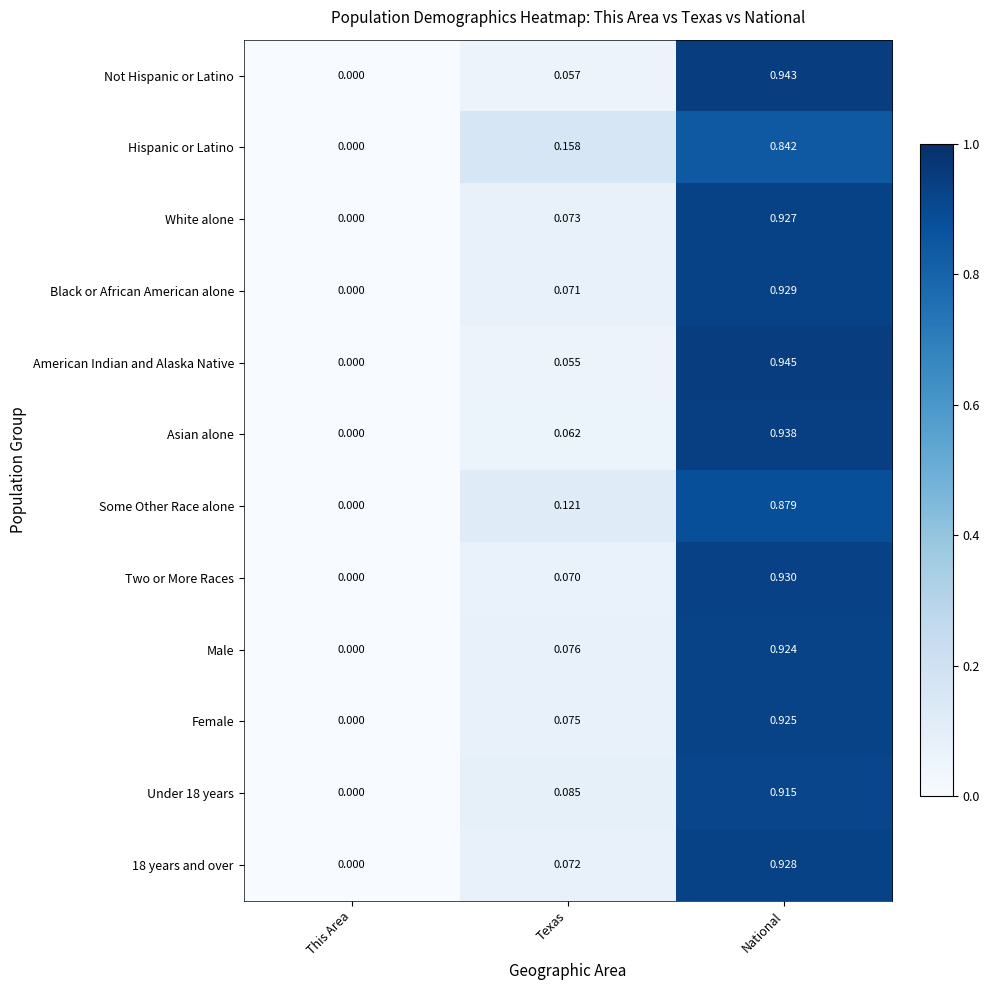

Between This Area and Texas, which series saw the biggest shift?

Hispanic or Latino